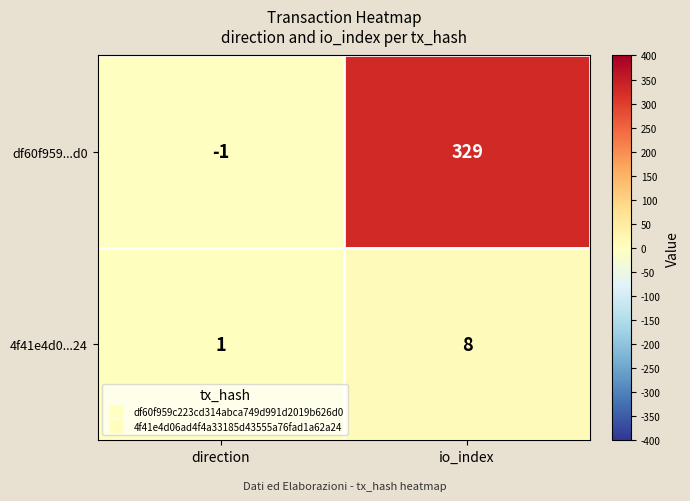

Between direction and io_index, which series saw the biggest shift?

df60f959...d0